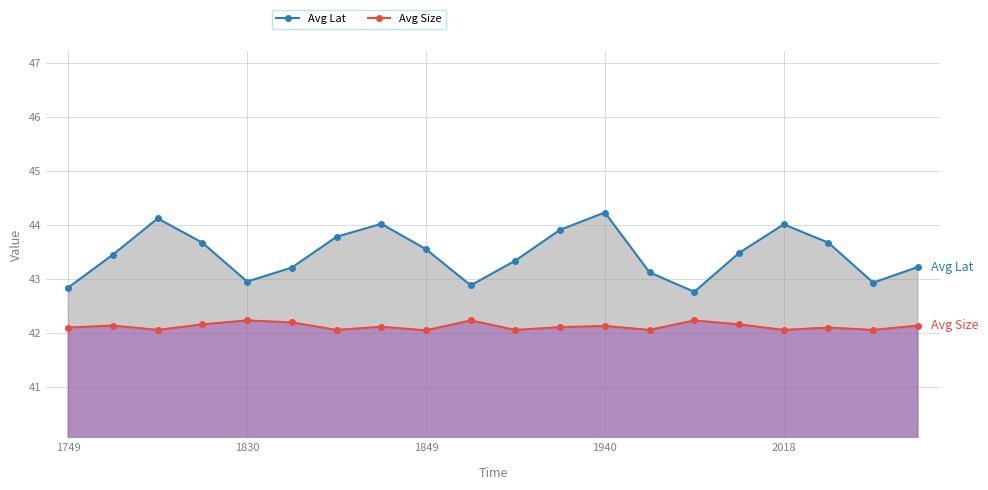

Is it true that Avg Lat equals 10.2 at 1749?

False